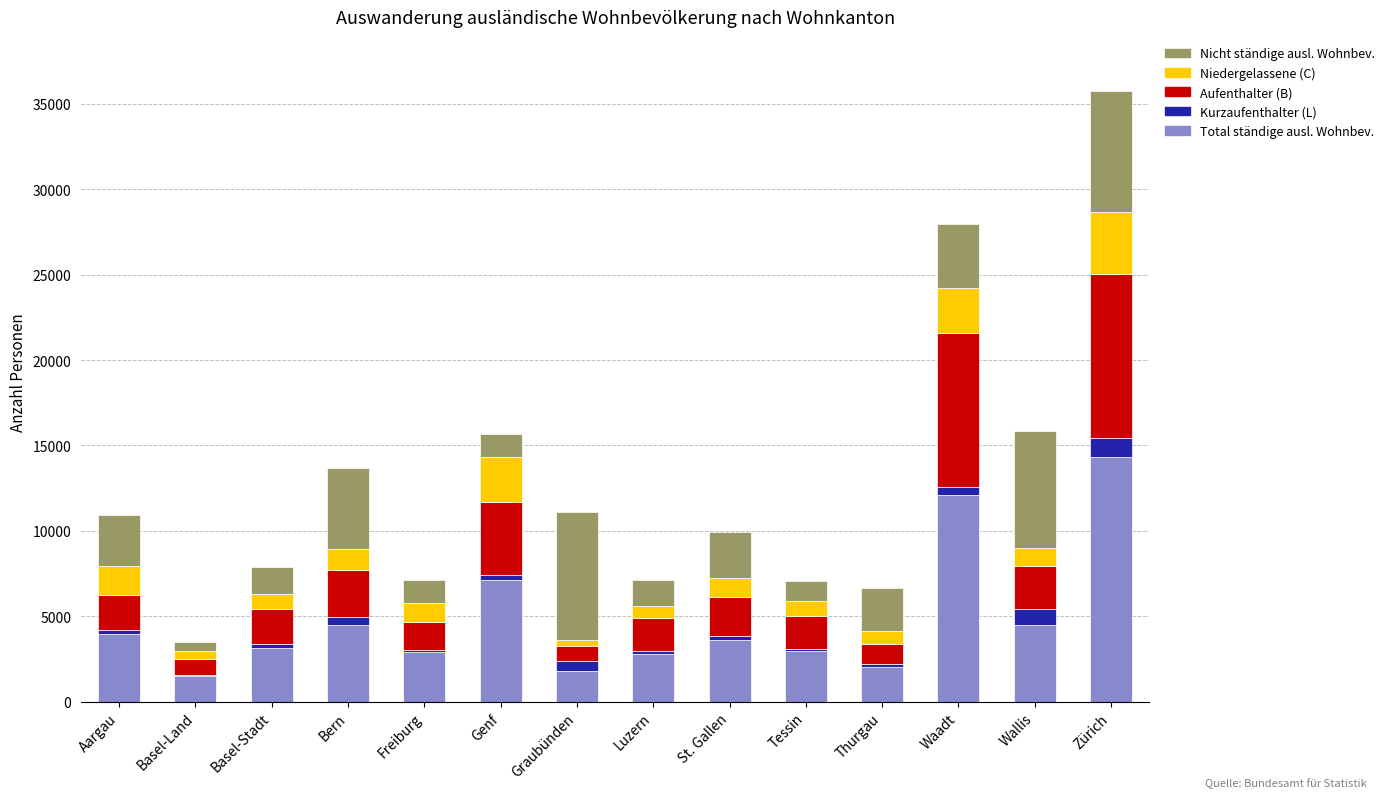

The value of Total ständige ausl. Wohnbev. at Tessin is 2950. True or false?

True